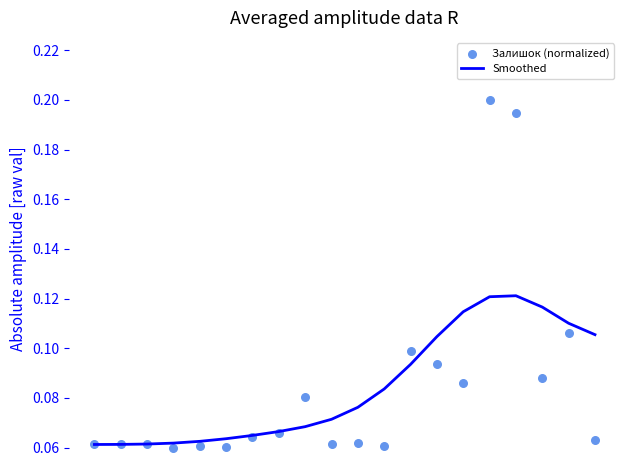

Which series contains the highest Y value?

Залишок (normalized)